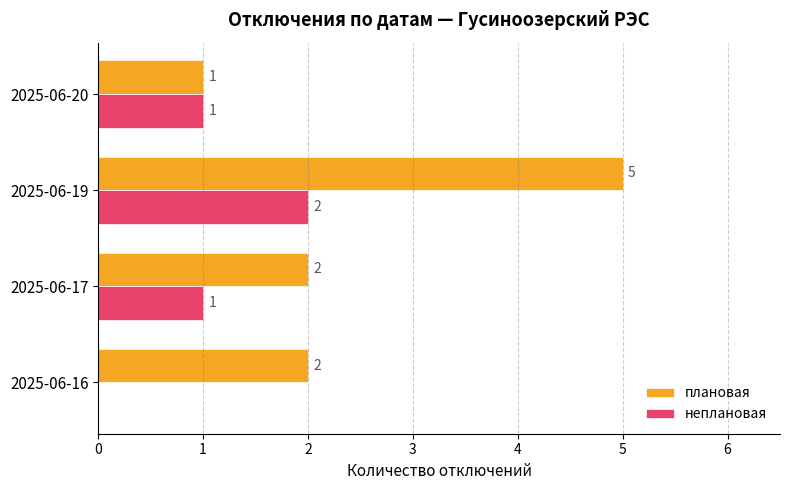

Which series has the largest total across all categories?

плановая